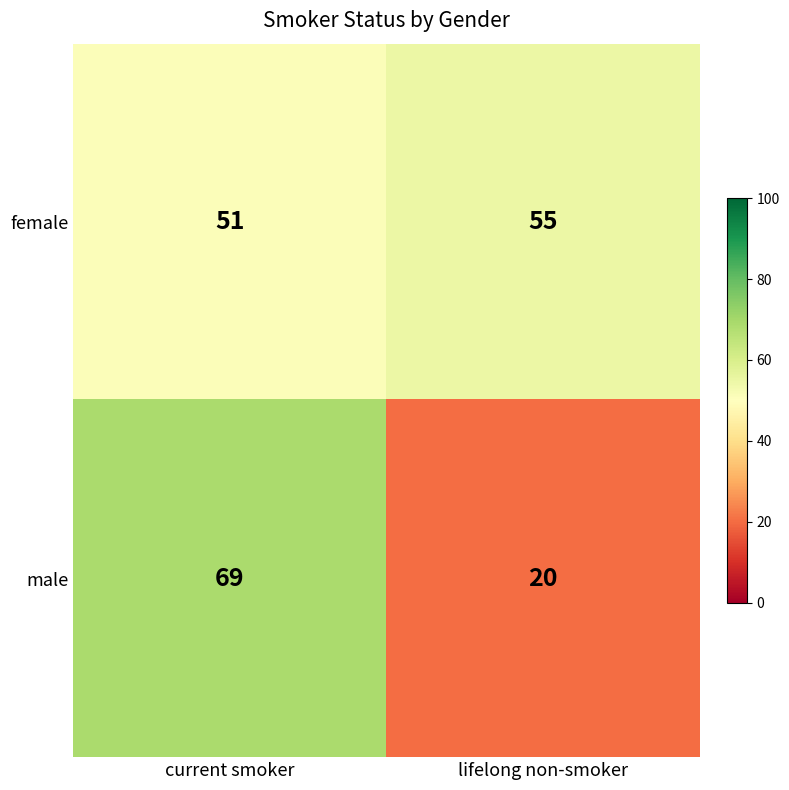

Reading left to right, list all the values displayed in this chart.

female: 51	55
male: 69	20